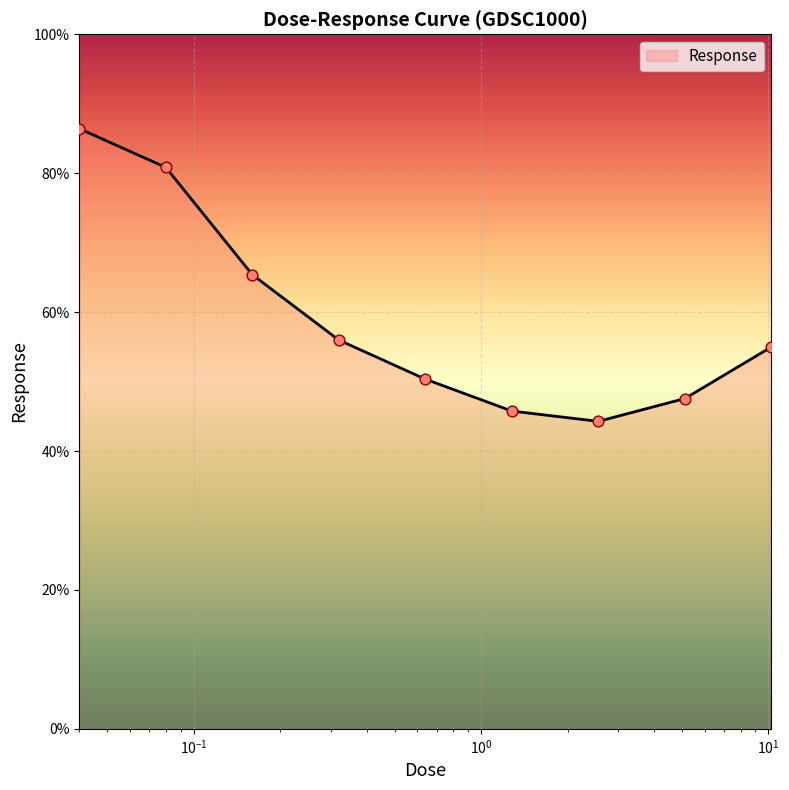

What is the minimum value shown in the chart?

44.3